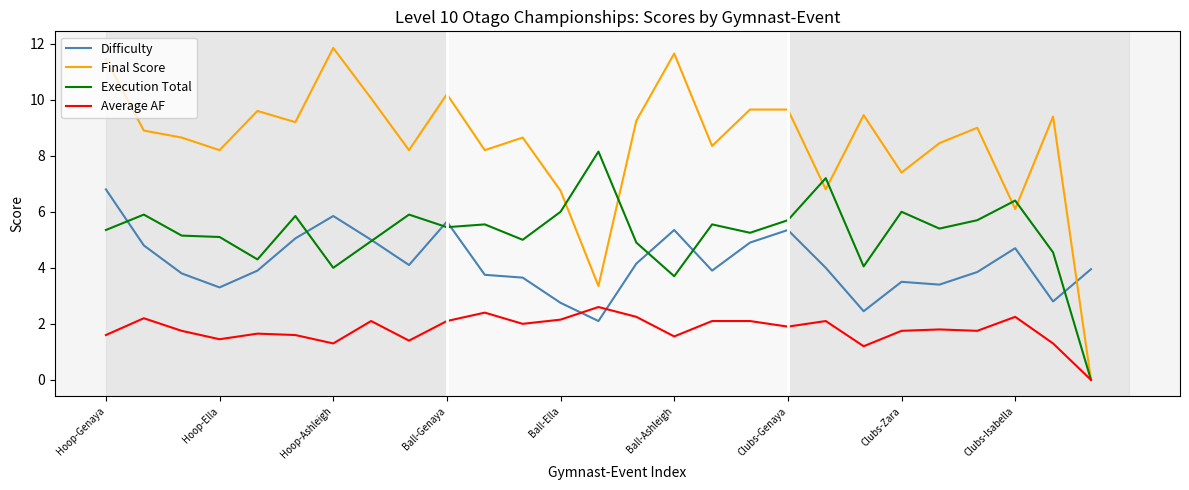

In Execution Total, how many points are lower than both neighbors (excluding endpoints)?

8